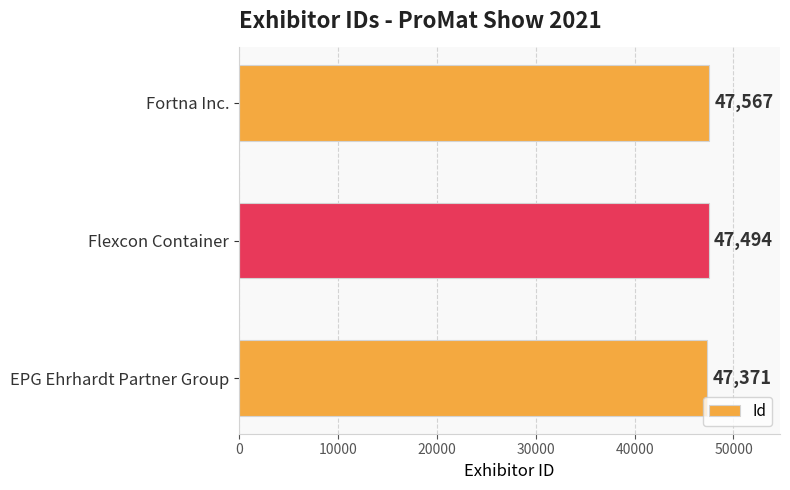

Between EPG Ehrhardt Partner Group and Fortna Inc., which is larger?

Fortna Inc.